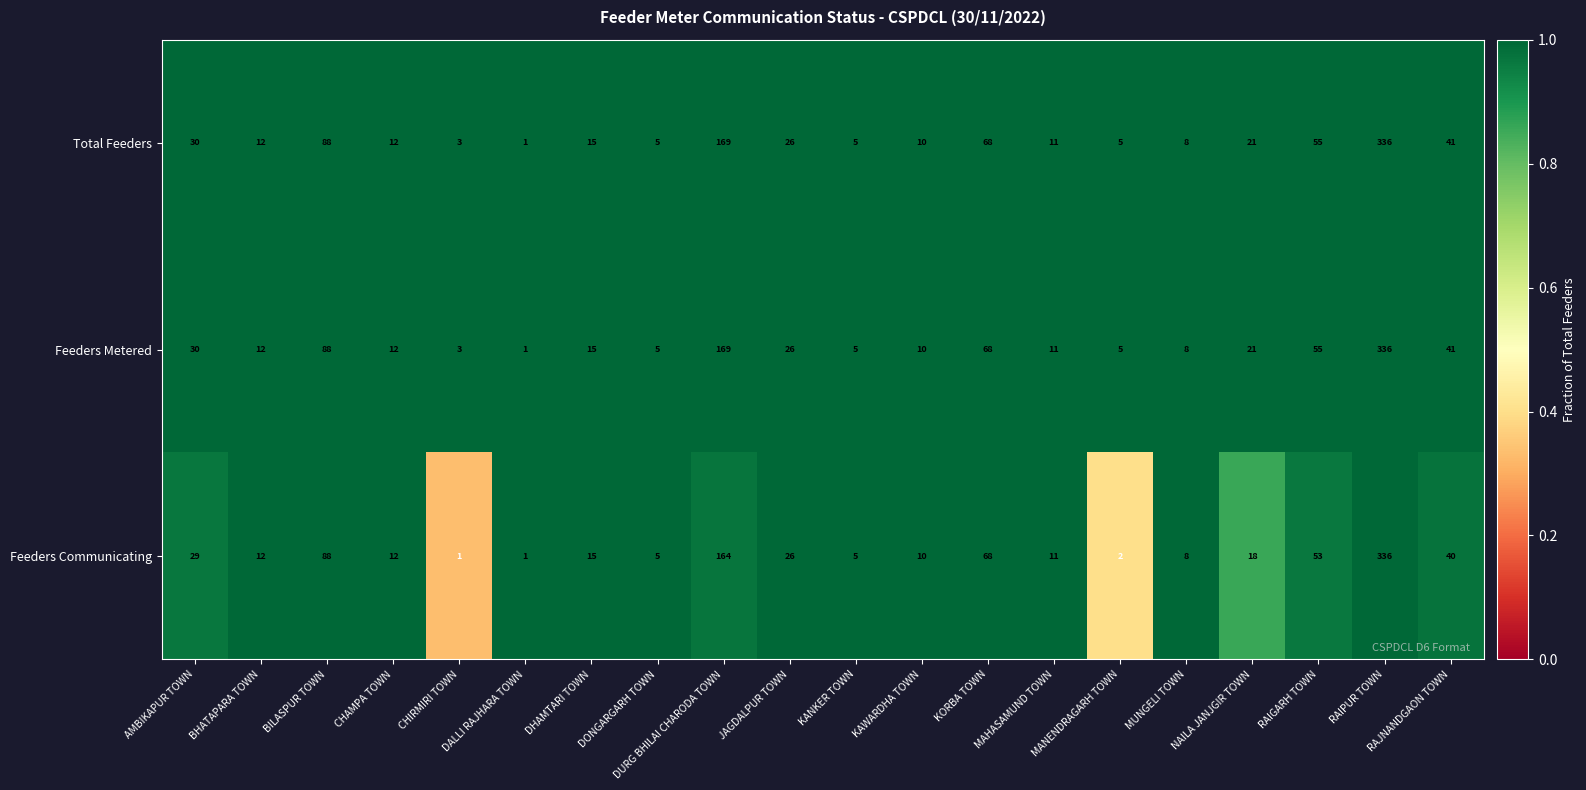

At which label is Total Feeders closest to 168?

DURG BHILAI CHARODA TOWN